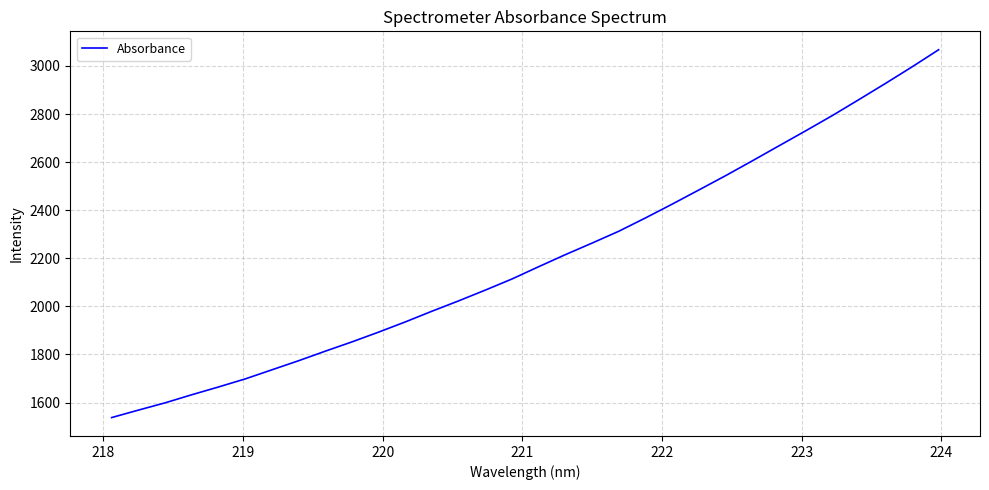

What is the greatest value displayed?

3067.3